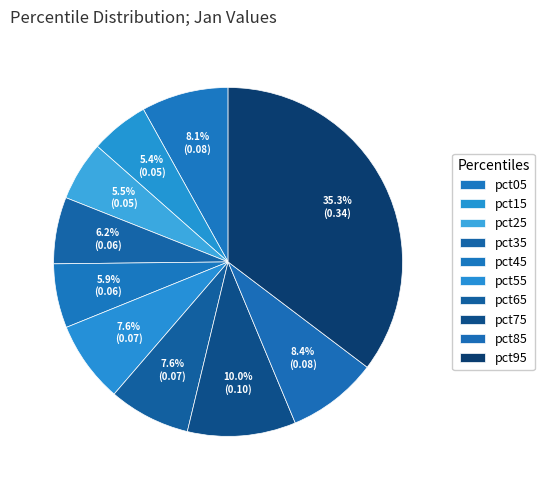

Count the number of slices in the pie.

10